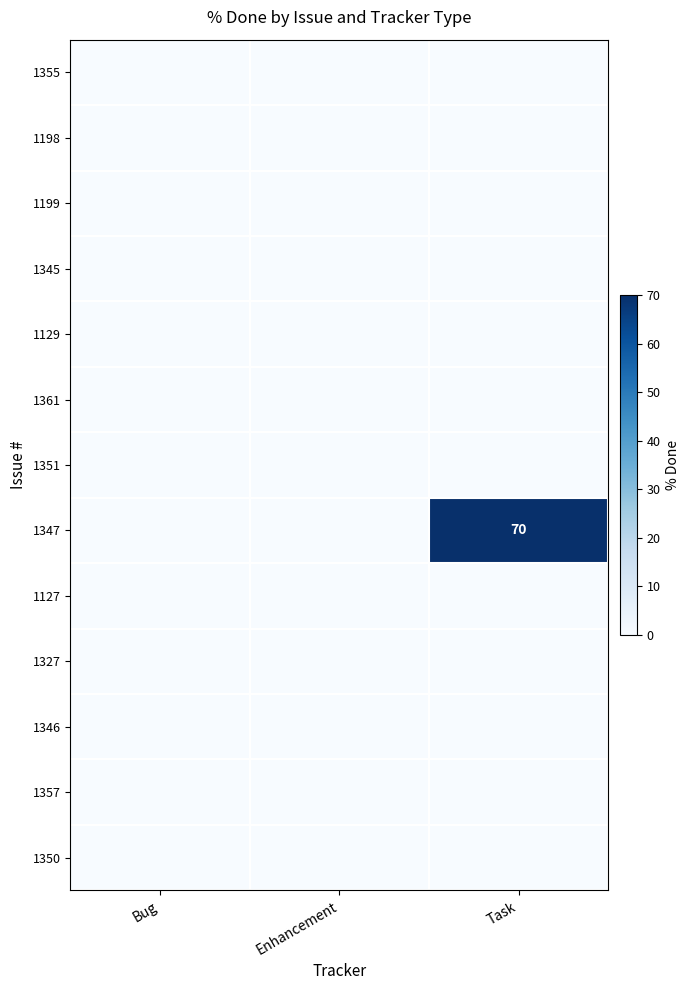

Rank the series by their maximum value, from highest to lowest.

1347, 1355, 1198, 1199, 1345, 1129, 1361, 1351, 1127, 1327, 1346, 1357, 1350